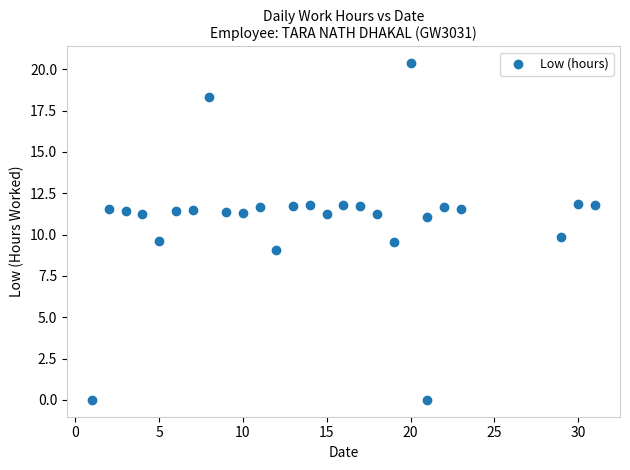

What is the range of X values (max minus min)?

30.0